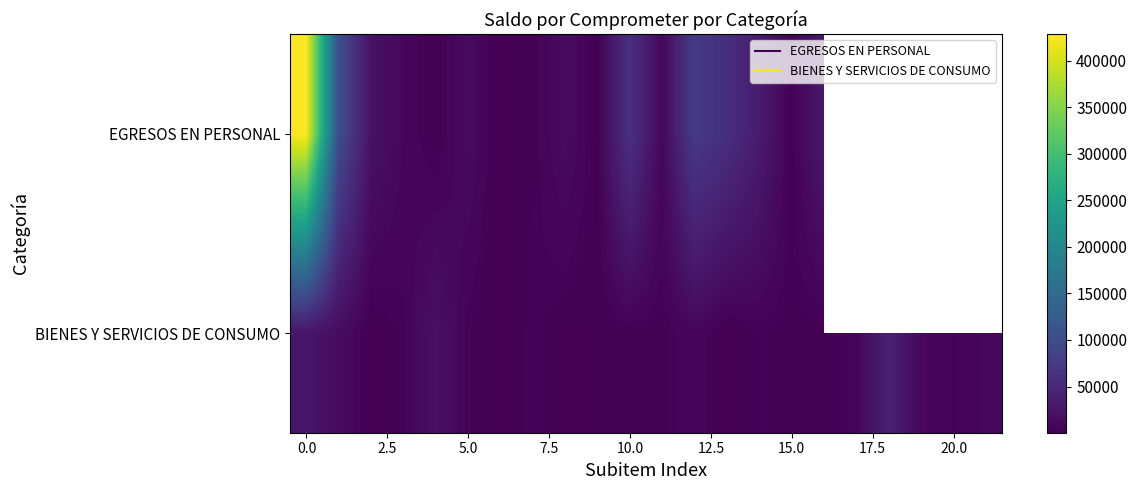

Which series has the widest spread of values?

EGRESOS EN PERSONAL